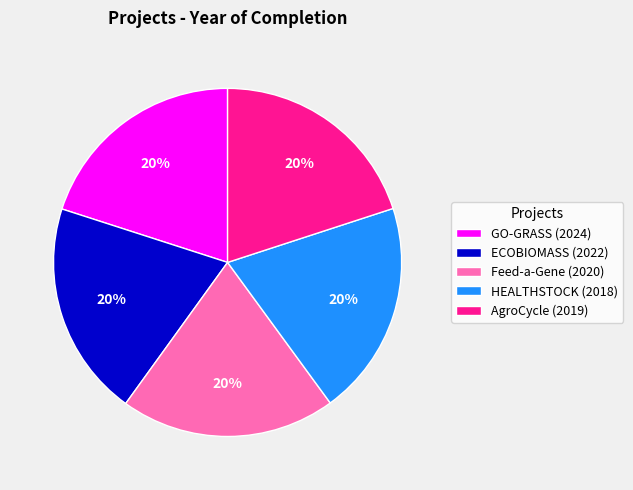

Does Feed-a-Gene (2020) represent more than half of the total?

No